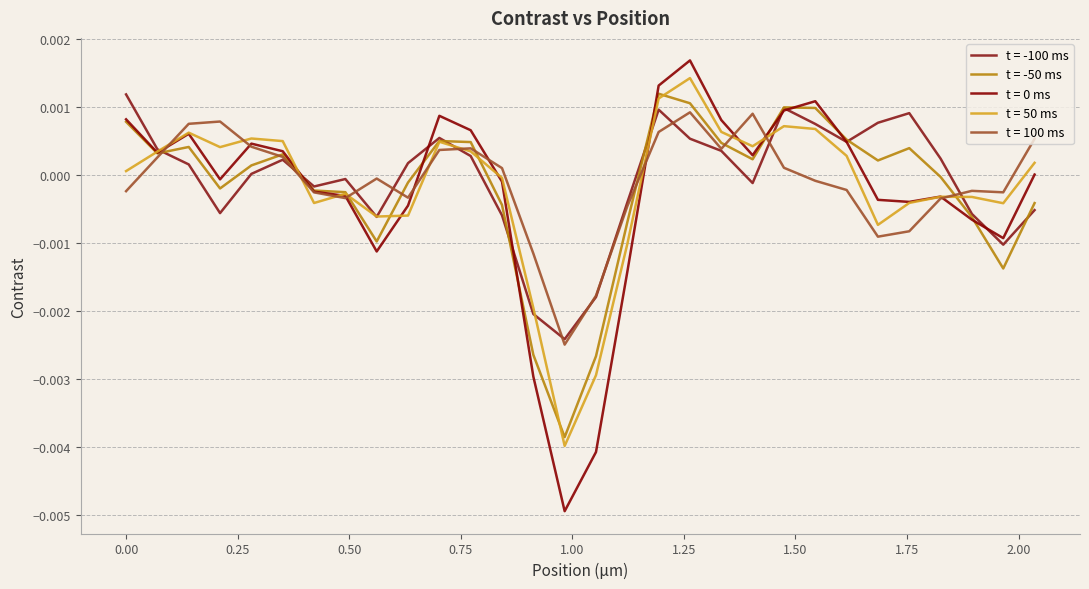

Does the chart display data point markers on the line(s)?

No